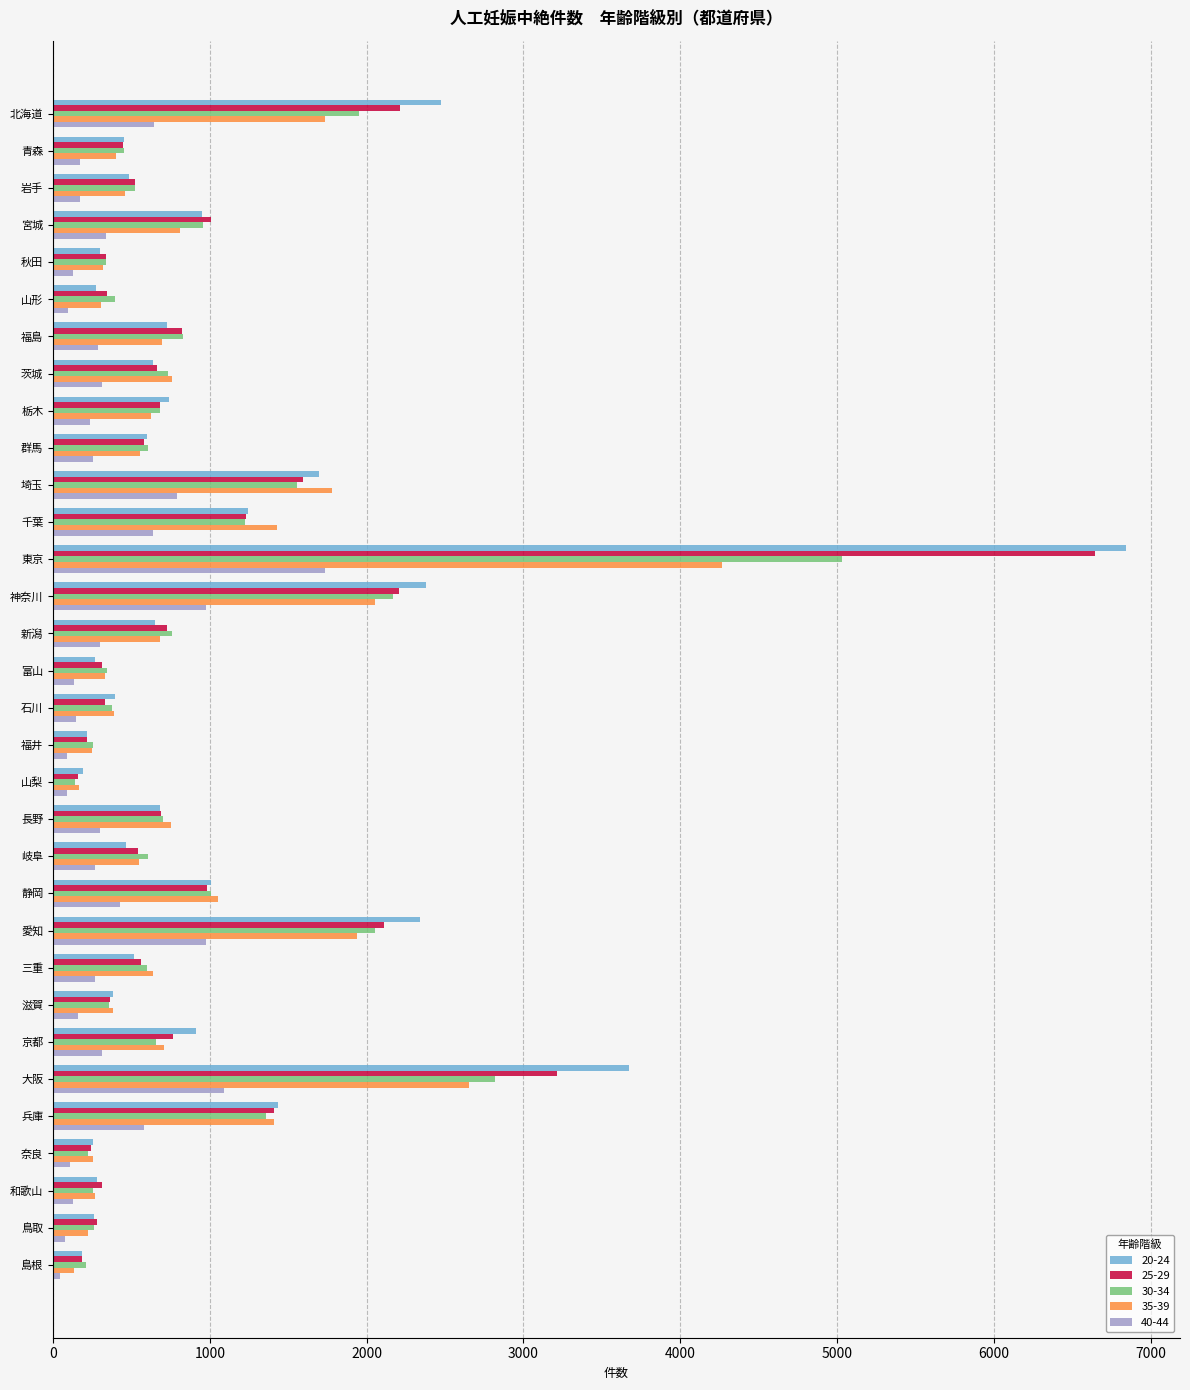

Which series has the widest spread of values?

20-24